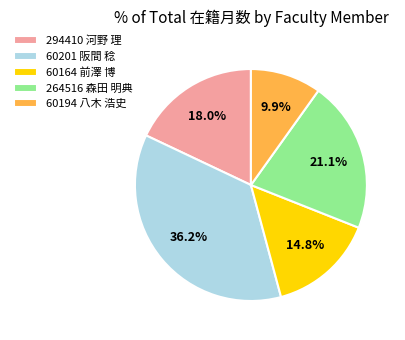

Which category has the smallest portion of the pie?

60194 八木 浩史